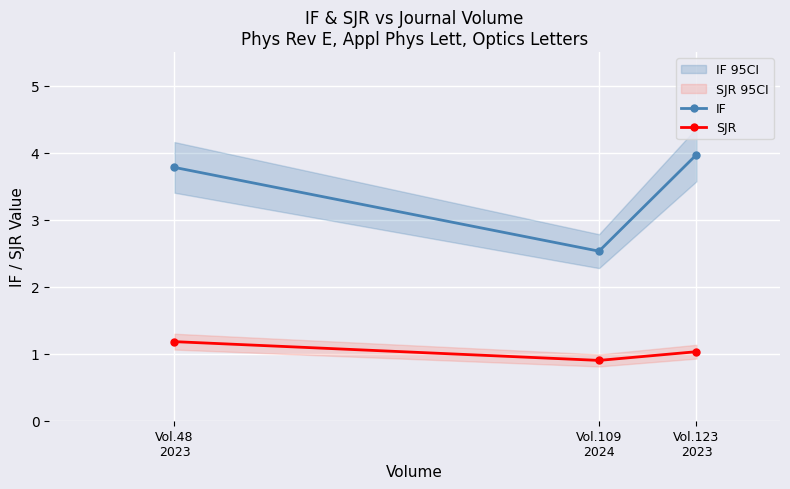

Which series has the largest total across all categories?

IF